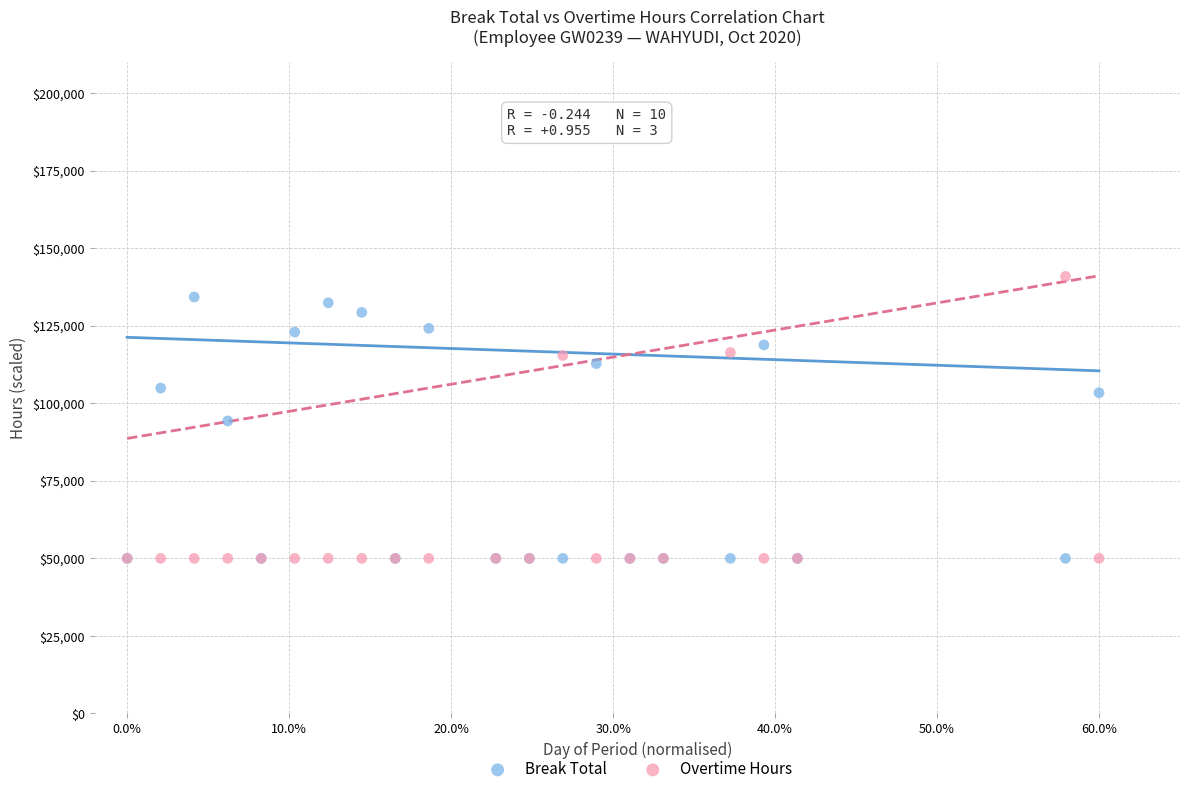

In the Break Total series, what Y value is closest to 92125?

94300